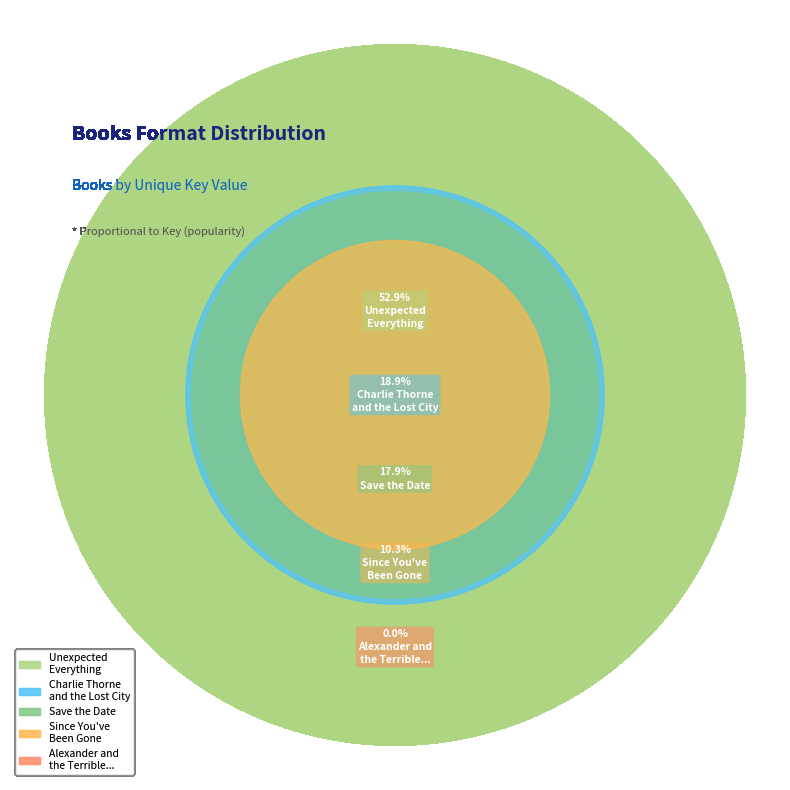

Is it true that Unexpected Everything is 53% of the pie?

True